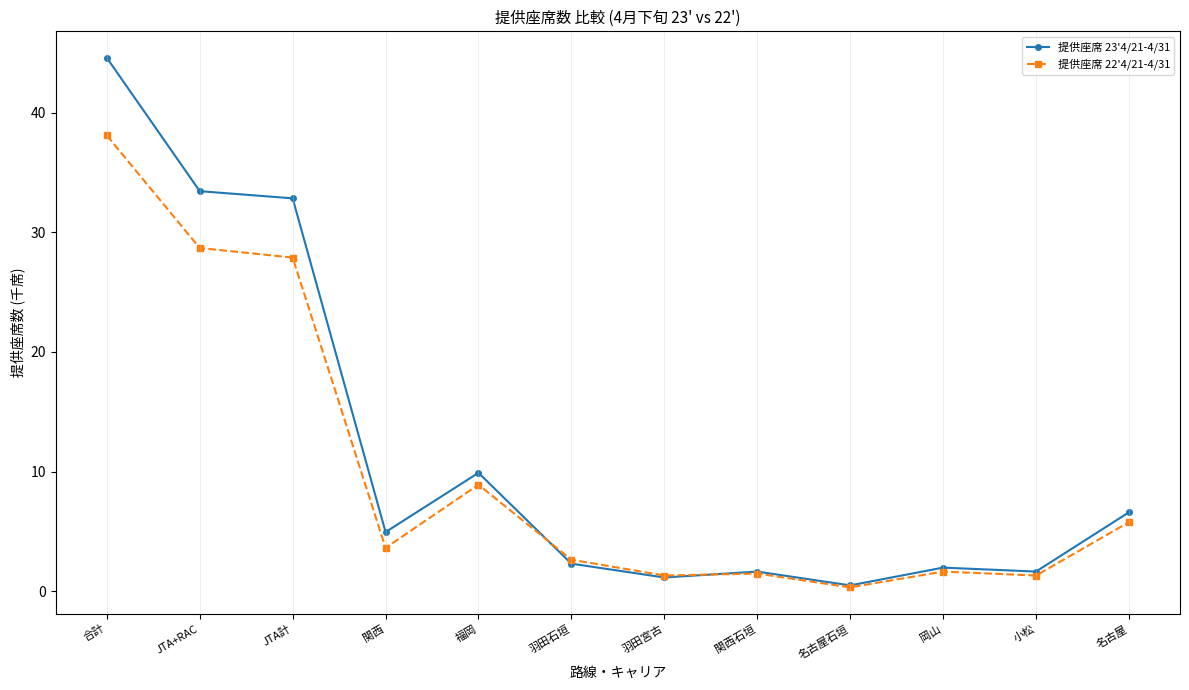

What is the label of the 2nd point from the right?

小松